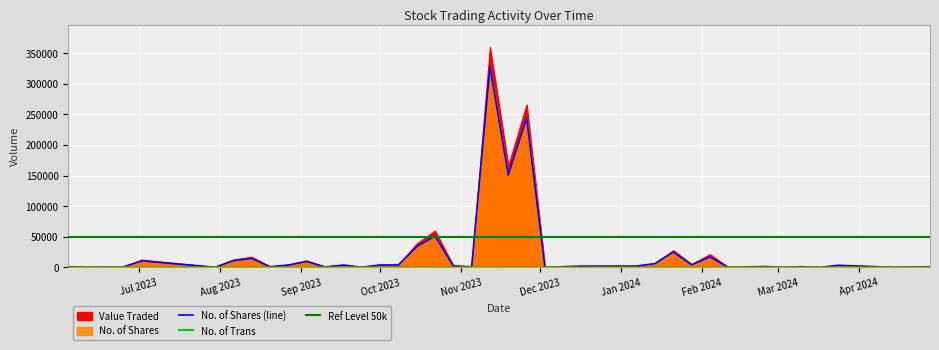

List the series in order of their peak value, lowest first.

No. of Trans, No. of Shares, Value Traded